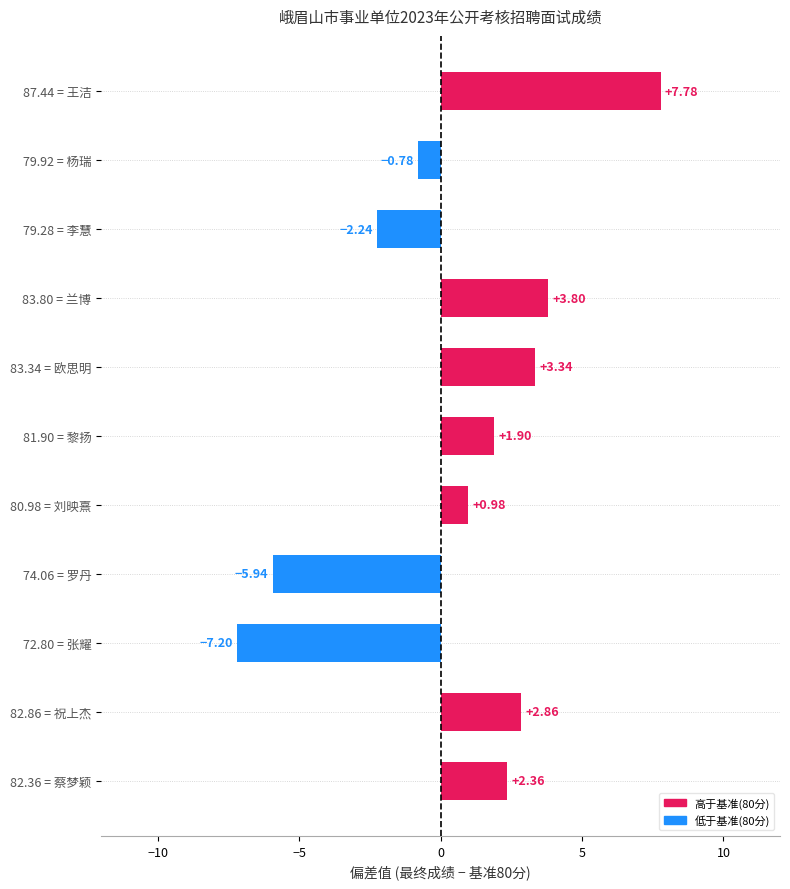

Which category has the lowest value across all series?

72.80 = 张耀